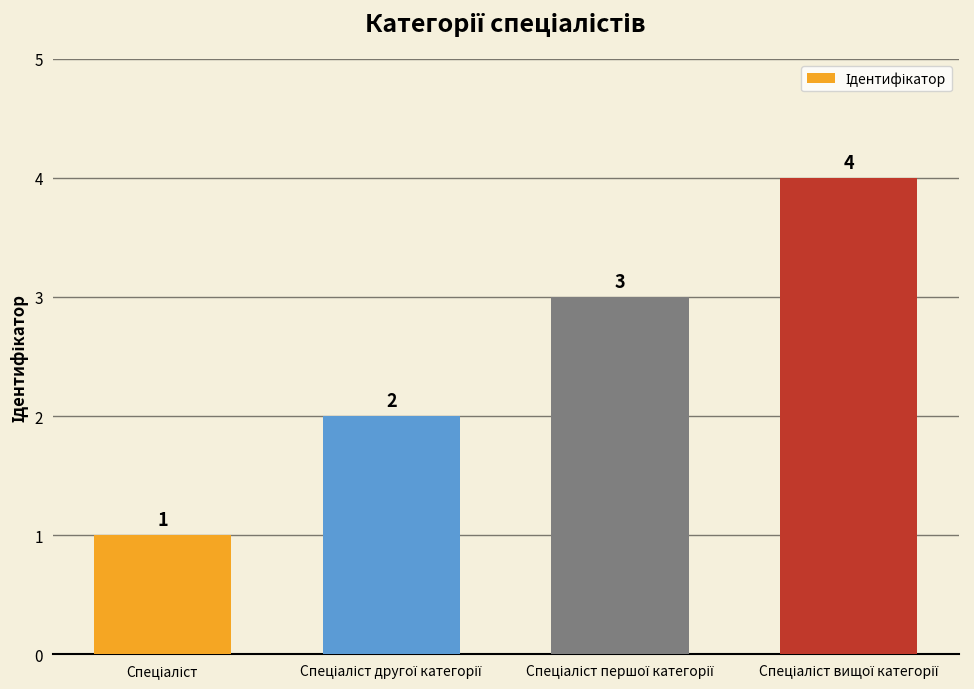

What is the value of the 2nd bar from the left?

2